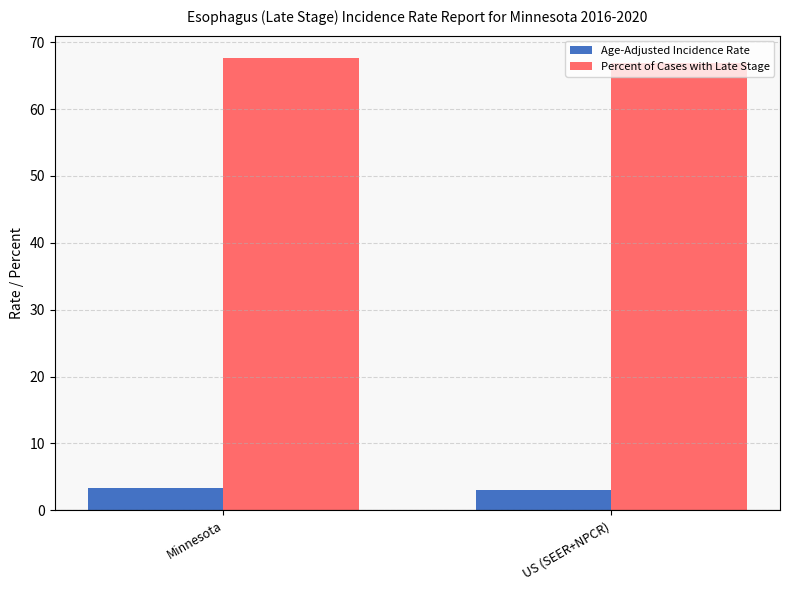

Reading right to left, extract all data points from this chart.

Age-Adjusted Incidence Rate: US (SEER+NPCR)=3.0	Minnesota=3.4
Percent of Cases with Late Stage: US (SEER+NPCR)=66.9	Minnesota=67.6